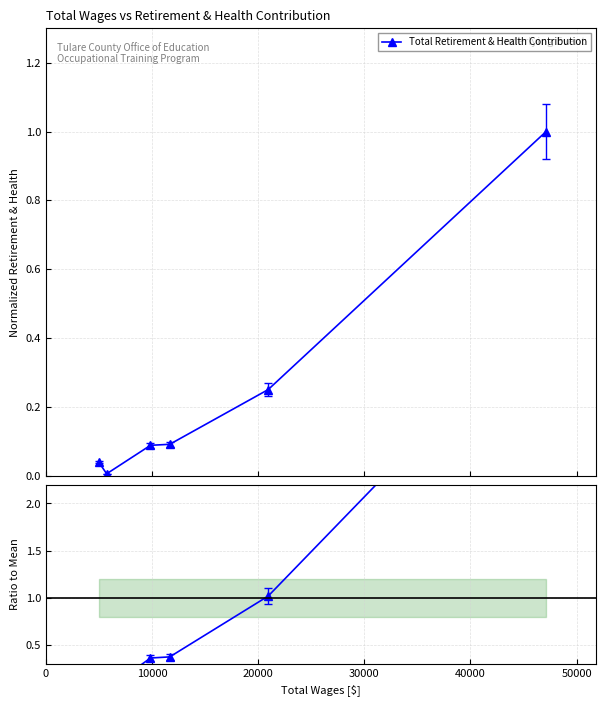

True or false: Total Retirement & Health Contribution has more than 1 points higher than both neighbors.

False